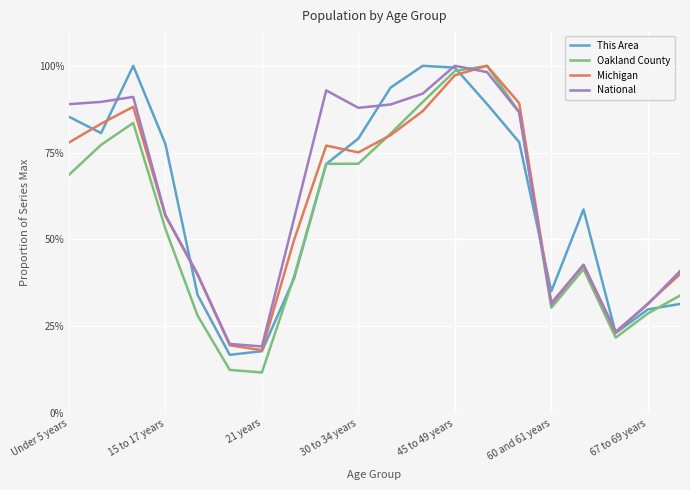

Reading left to right, what are all the values shown in this chart?

This Area: 0.9	0.8	1.0	0.8	0.3	0.2	0.2	0.4	0.7	0.8	0.9	1.0	1.0	0.9	0.8	0.4	0.6	0.2	0.3	0.3
Oakland County: 0.7	0.8	0.8	0.5	0.3	0.1	0.1	0.4	0.7	0.7	0.8	0.9	1.0	1.0	0.9	0.3	0.4	0.2	0.3	0.3
Michigan: 0.8	0.8	0.9	0.6	0.4	0.2	0.2	0.5	0.8	0.8	0.8	0.9	1.0	1.0	0.9	0.3	0.4	0.2	0.3	0.4
National: 0.9	0.9	0.9	0.6	0.4	0.2	0.2	0.6	0.9	0.9	0.9	0.9	1.0	1.0	0.9	0.3	0.4	0.2	0.3	0.4